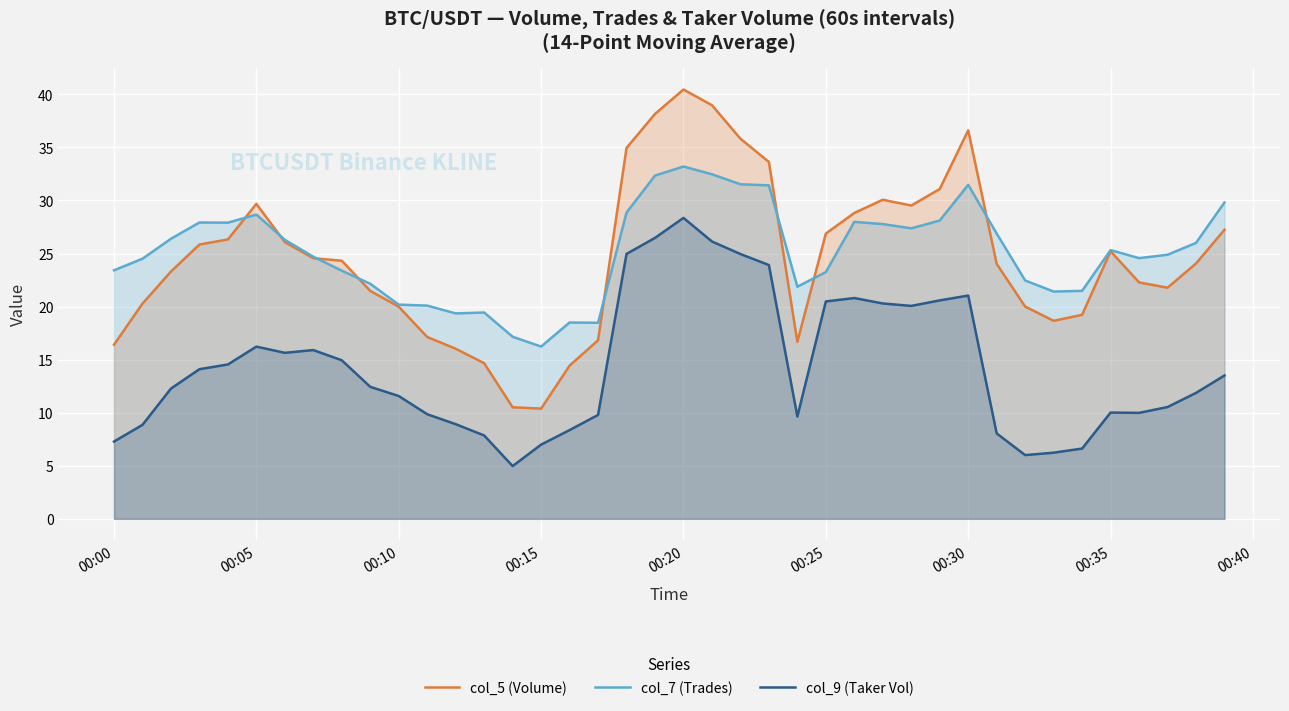

What is the highest value of the col_9 (Taker Vol) series?

28.4